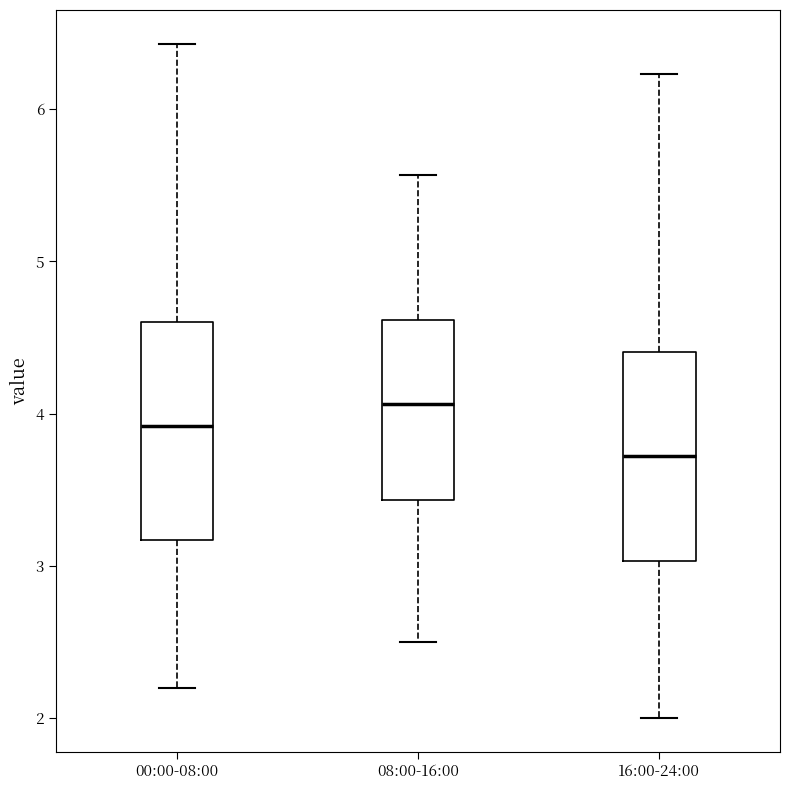

Reading left to right, transcribe this box plot: for each box, give where its median line is, the range the box spans, and where its two whiskers end, as read against the y-axis. The values are not printed on the chart, so give them approximately, as read against the axis.

00:00-08:00: median 3.9, box 3.2 to 4.6, whiskers 2.2 to 6.4
08:00-16:00: median 4.1, box 3.4 to 4.6, whiskers 2.5 to 5.6
16:00-24:00: median 3.7, box 3.0 to 4.4, whiskers 2.0 to 6.2